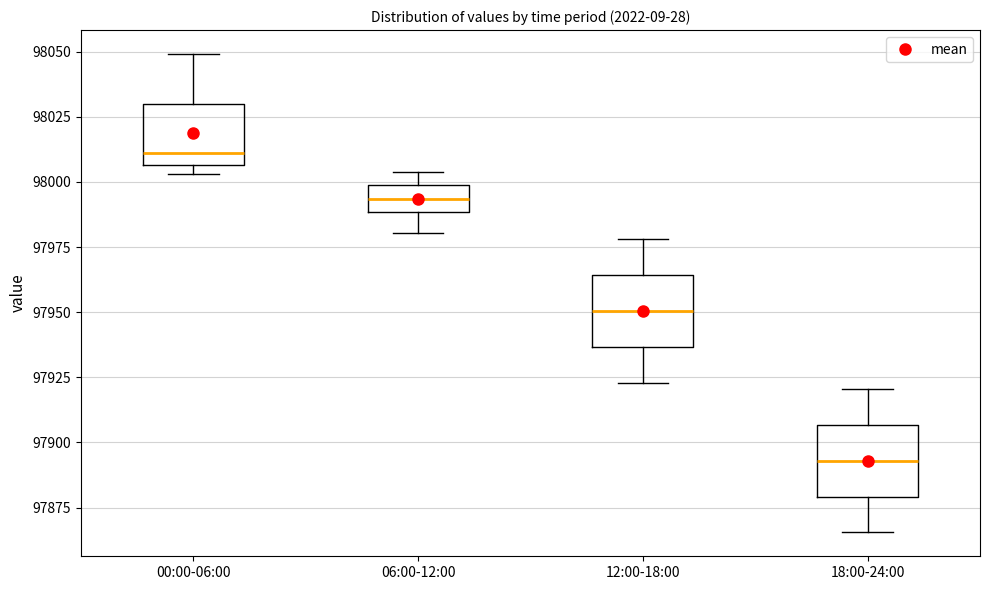

Reading left to right, read every box against the y-axis: the position of its median line, the range the box covers, and the ends of its whiskers. The values are not printed on the chart, so give them approximately, as read against the axis.

00:00-06:00: median 98010, box 98005 to 98030, whiskers 98005 (just below the box's lower edge) to 98050
06:00-12:00: median 97995, box 97990 to 98000, whiskers 97980 to 98005
12:00-18:00: median 97950, box 97935 to 97965, whiskers 97925 to 97980
18:00-24:00: median 97895, box 97880 to 97905, whiskers 97865 to 97920